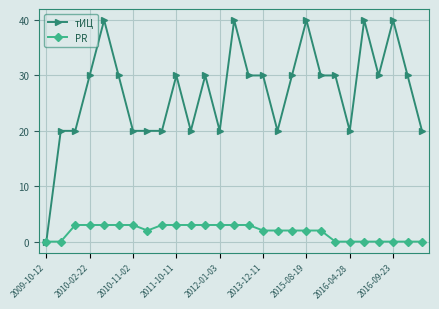

Which series has the largest total across all categories?

тИЦ